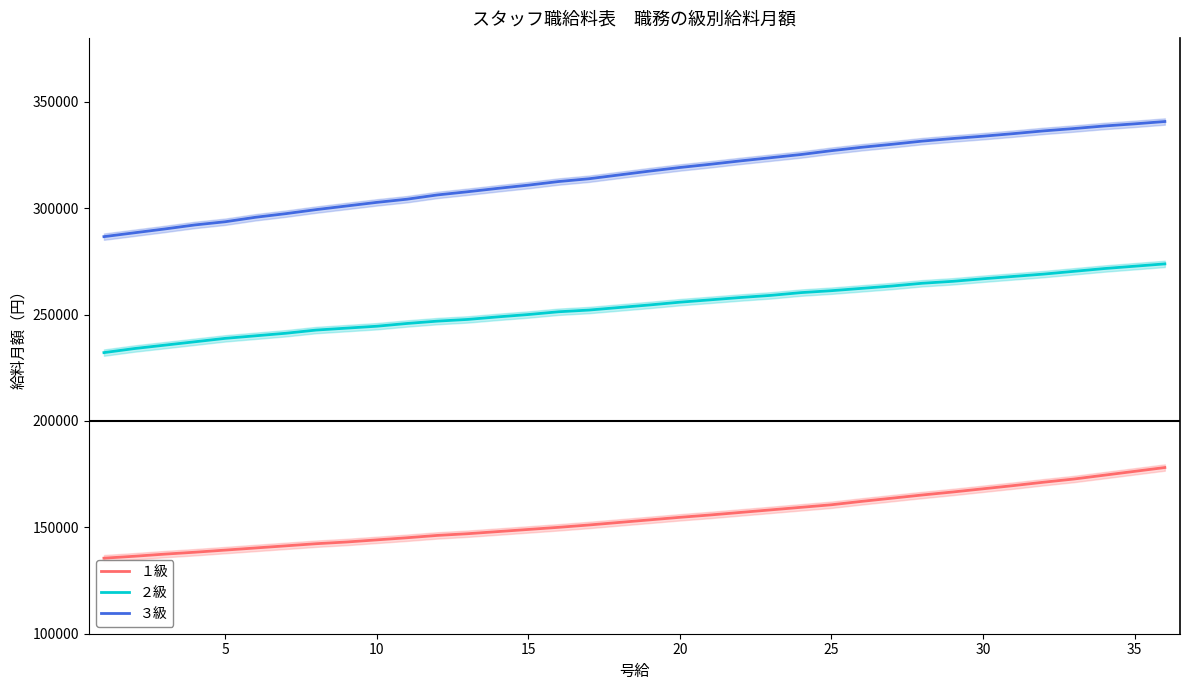

Rank the series by their maximum value, from highest to lowest.

３級, ２級, １級